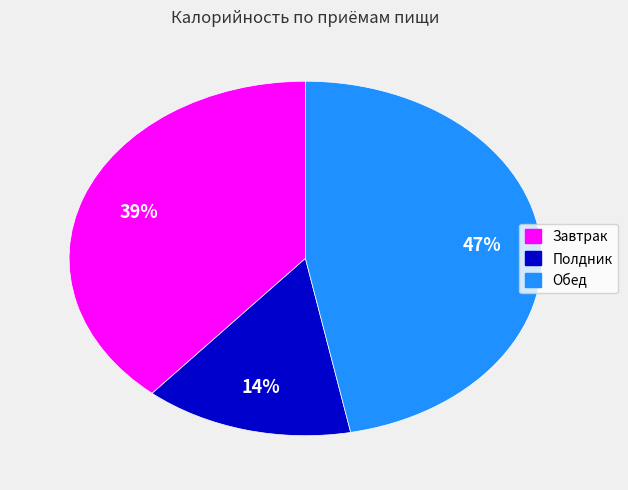

What is the smallest slice in the pie chart?

Полдник